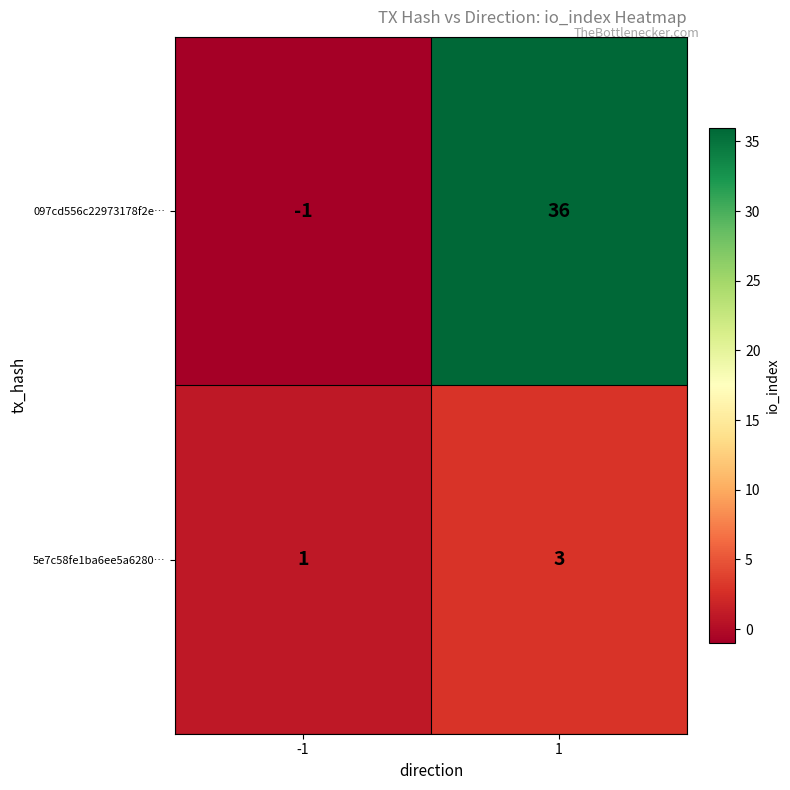

Reading right to left, list all the values displayed in this chart.

097cd556c22973178f2e…: 36	-1
5e7c58fe1ba6ee5a6280…: 3	1